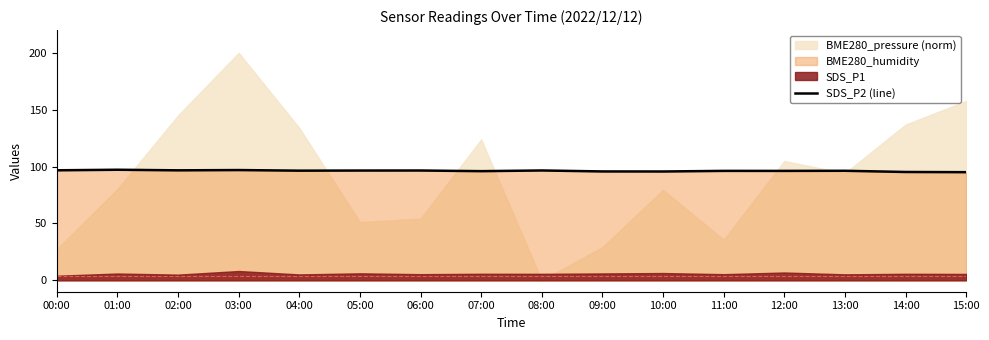

Reading right to left, extract all data points from this chart.

15:00=95.1	14:00=95.3	13:00=96.3	12:00=96.2	11:00=96.2	10:00=95.7	09:00=95.7	08:00=96.6	07:00=96.0	06:00=96.6	05:00=96.5	04:00=96.4	03:00=97.0	02:00=96.7	01:00=97.2	00:00=96.7